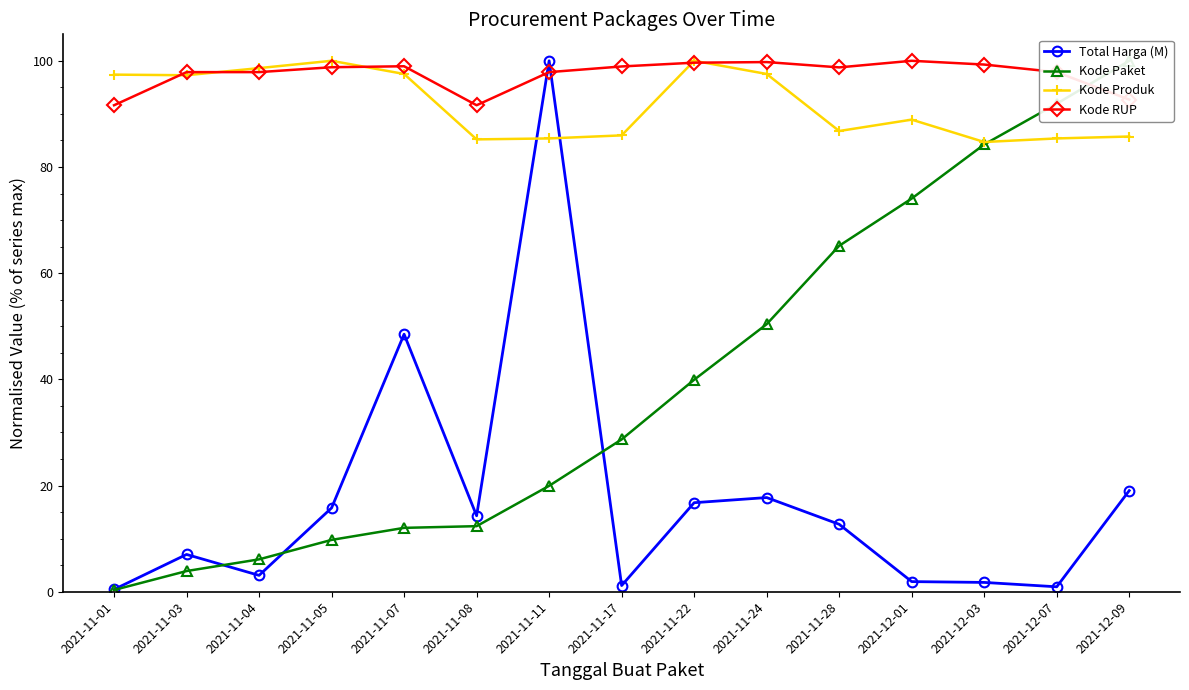

Reading right to left, extract all data points from this chart.

Total Harga (M): 2021-12-09=19.0	2021-12-07=0.9	2021-12-03=1.8	2021-12-01=1.9	2021-11-28=12.7	2021-11-24=17.7	2021-11-22=16.8	2021-11-17=1.2	2021-11-11=100.0	2021-11-08=14.3	2021-11-07=48.5	2021-11-05=15.8	2021-11-04=3.1	2021-11-03=7.0	2021-11-01=0.4
Kode Paket: 2021-12-09=100.0	2021-12-07=91.9	2021-12-03=84.2	2021-12-01=74.1	2021-11-28=65.2	2021-11-24=50.4	2021-11-22=39.9	2021-11-17=28.7	2021-11-11=19.9	2021-11-08=12.4	2021-11-07=12.0	2021-11-05=9.8	2021-11-04=6.1	2021-11-03=3.9	2021-11-01=0.3
Kode Produk: 2021-12-09=85.7	2021-12-07=85.4	2021-12-03=84.7	2021-12-01=88.9	2021-11-28=86.8	2021-11-24=97.5	2021-11-22=100.0	2021-11-17=86.0	2021-11-11=85.4	2021-11-08=85.2	2021-11-07=97.5	2021-11-05=100.0	2021-11-04=98.6	2021-11-03=97.3	2021-11-01=97.4
Kode RUP: 2021-12-09=92.7	2021-12-07=97.9	2021-12-03=99.3	2021-12-01=100.0	2021-11-28=98.8	2021-11-24=99.8	2021-11-22=99.6	2021-11-17=98.9	2021-11-11=97.9	2021-11-08=91.6	2021-11-07=99.0	2021-11-05=98.8	2021-11-04=97.9	2021-11-03=97.9	2021-11-01=91.6